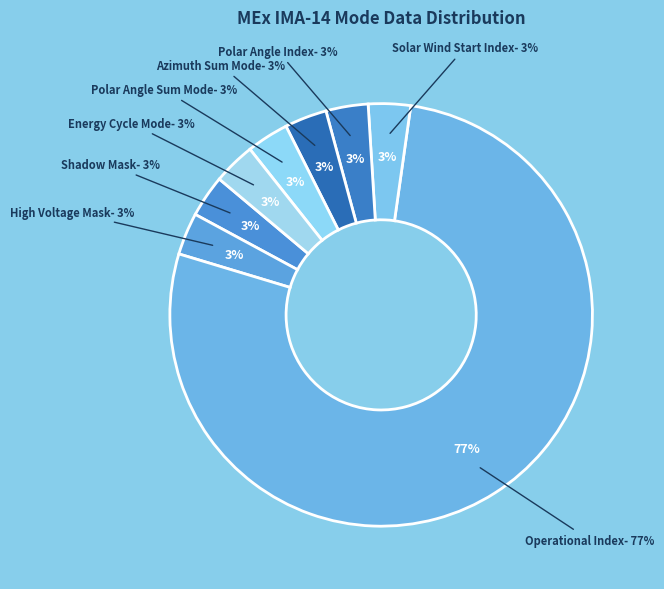

How many slices are in this pie chart?

8